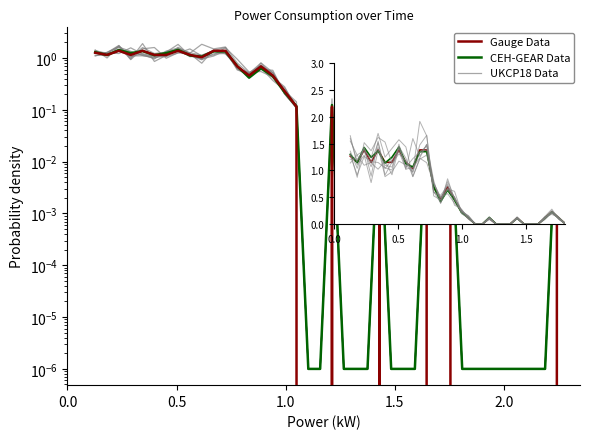

The value of CEH-GEAR Data at 7 is 2.2. True or false?

False